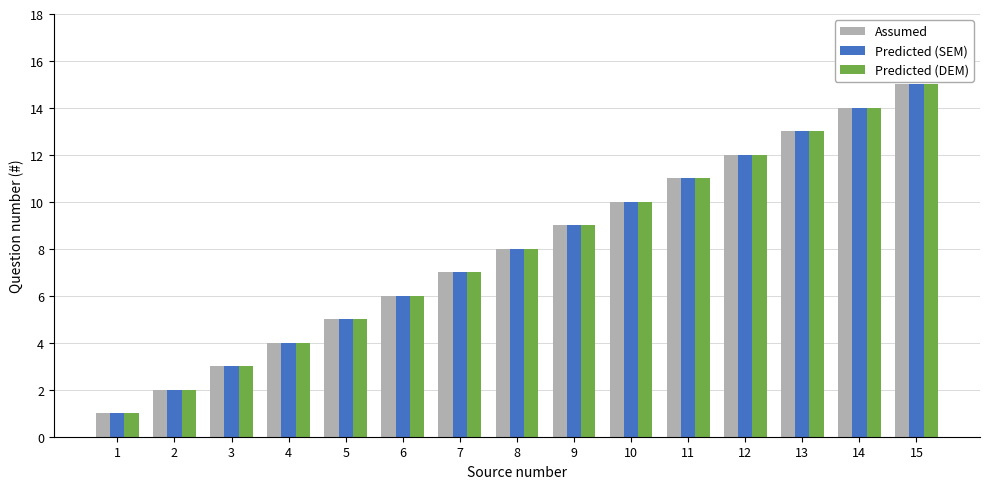

The Predicted (SEM) series shows 21 at 14. True or false?

False